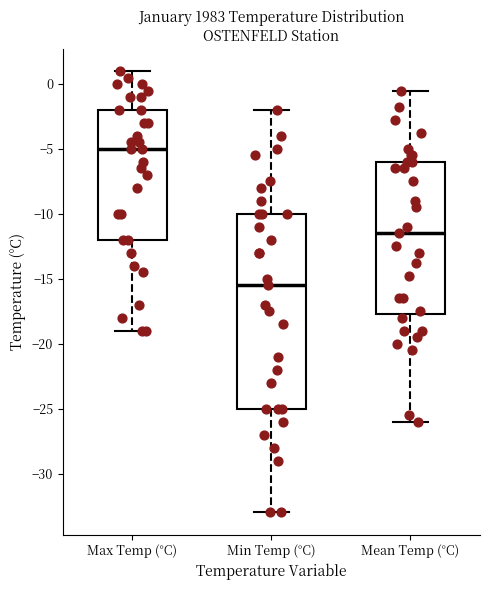

Reading left to right, read every box against the y-axis: the position of its median line, the range the box covers, and the ends of its whiskers. The values are not printed on the chart, so give them approximately, as read against the axis.

Max Temp (°C): median -5.0, box -12.0 to -2.0, whiskers -19.0 to 1.0
Min Temp (°C): median -15.5, box -25.0 to -10.0, whiskers -33.0 to -2.0
Mean Temp (°C): median -11.5, box -17.5 to -6.0, whiskers -26.0 to -0.5